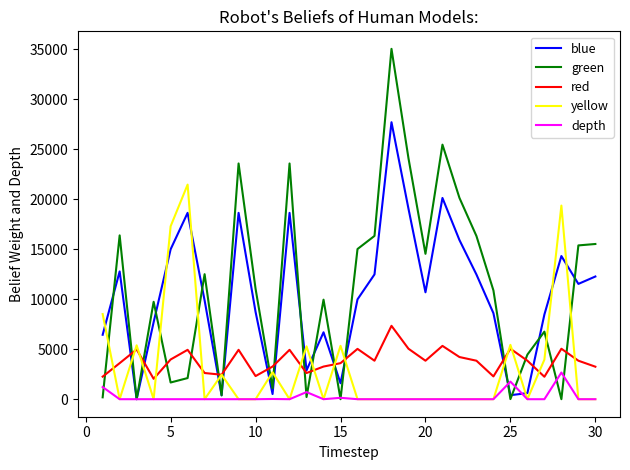

Is this an area chart (filled region under the line)?

No